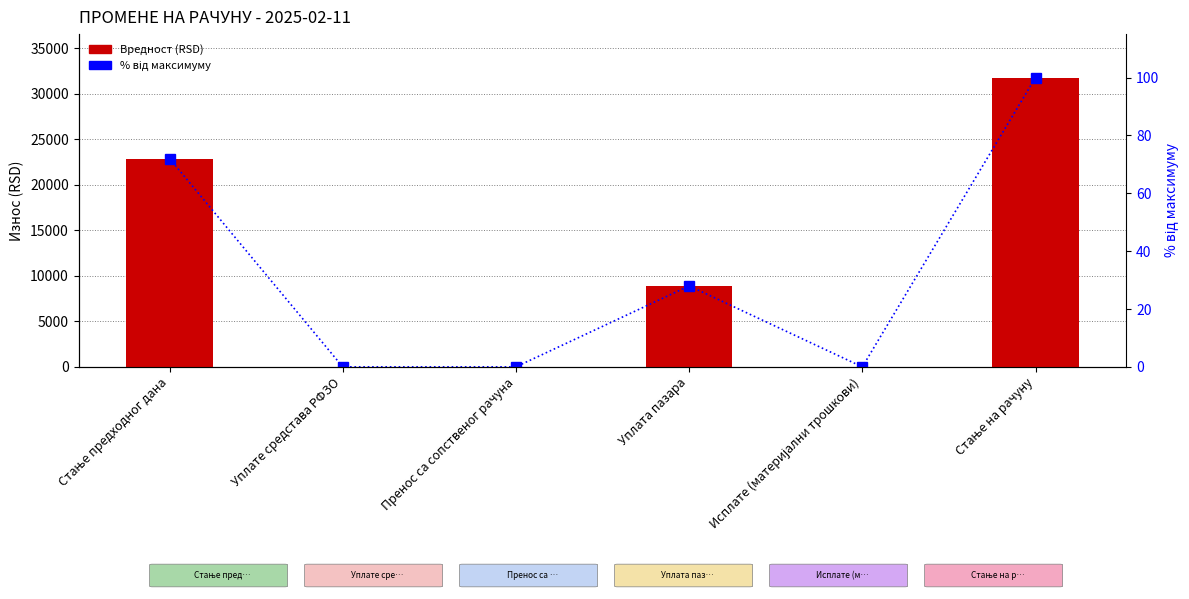

What are all the series names shown in the legend?

Вредност, % від максимуму